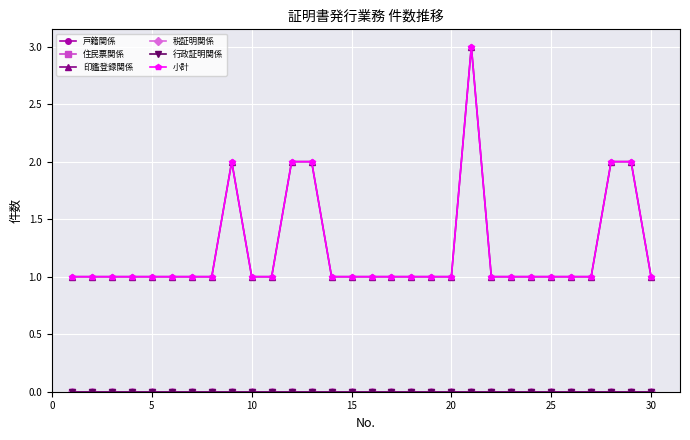

Does the chart have visible grid lines?

Yes